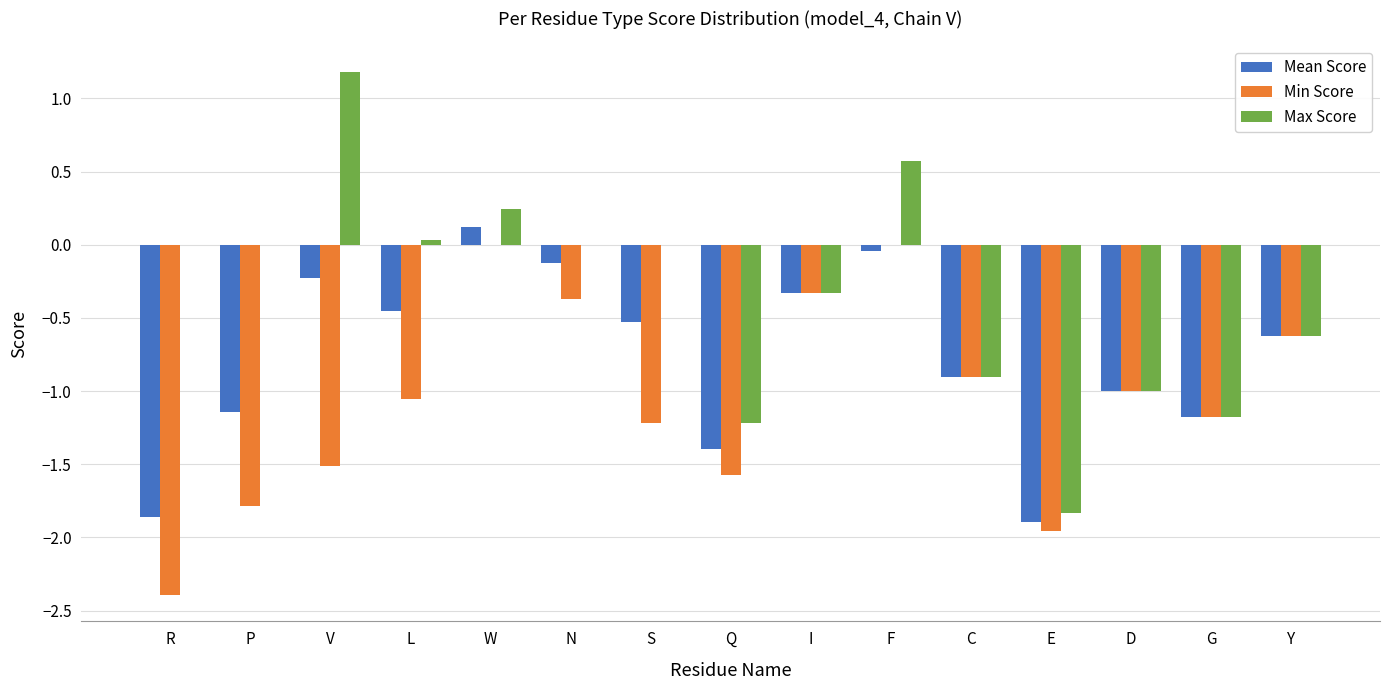

True or false: Mean Score has a value of -1.9 at R.

True